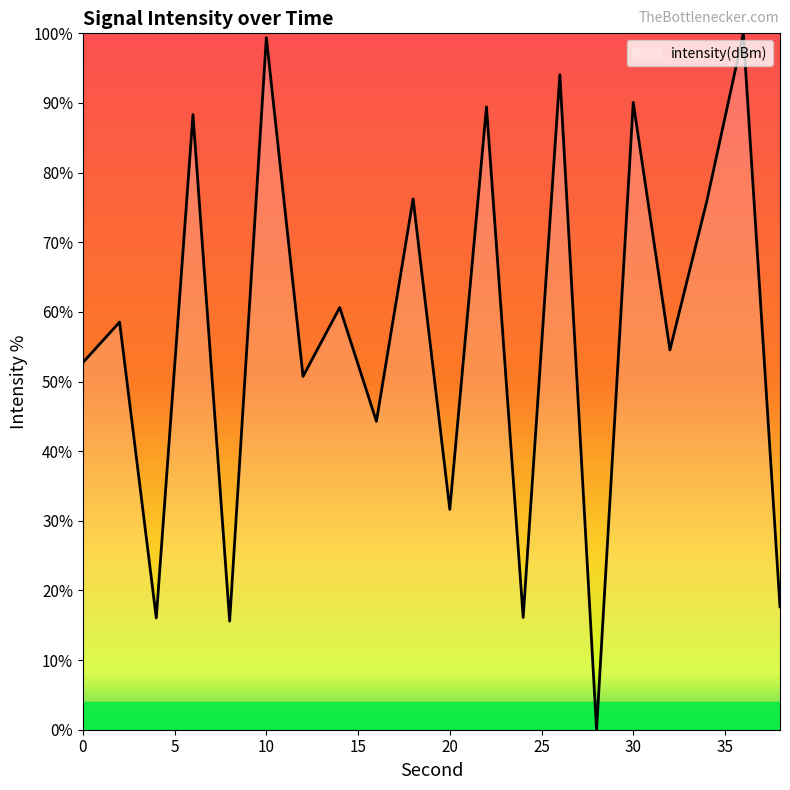

What is the maximum value shown in the chart?

100.0